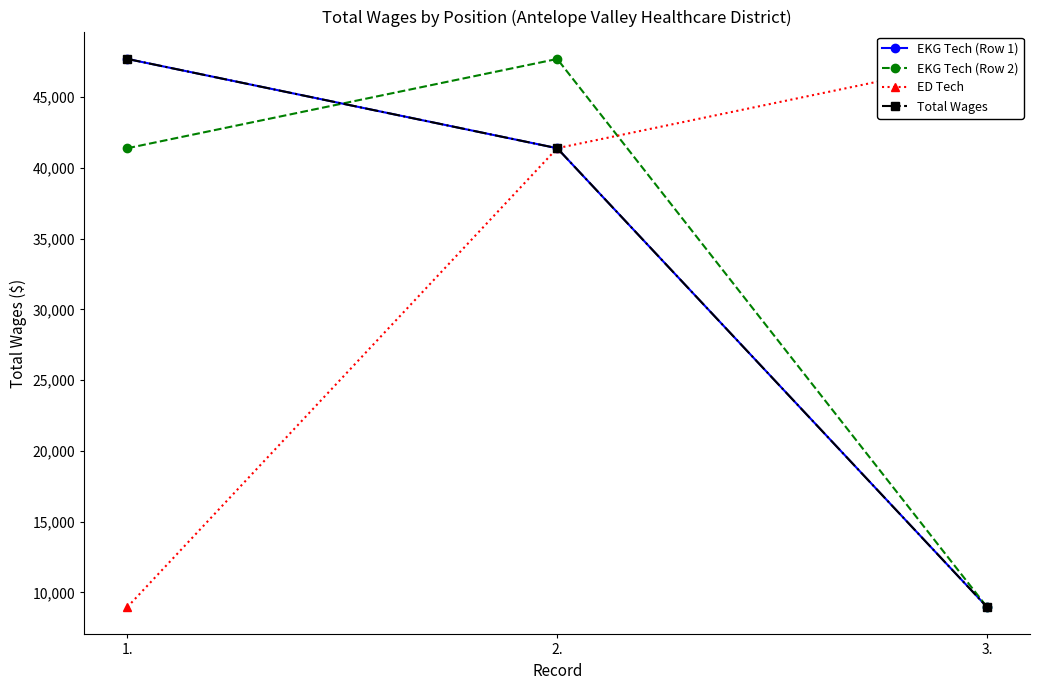

What is the spread (max minus min) of values at 1.?

38736